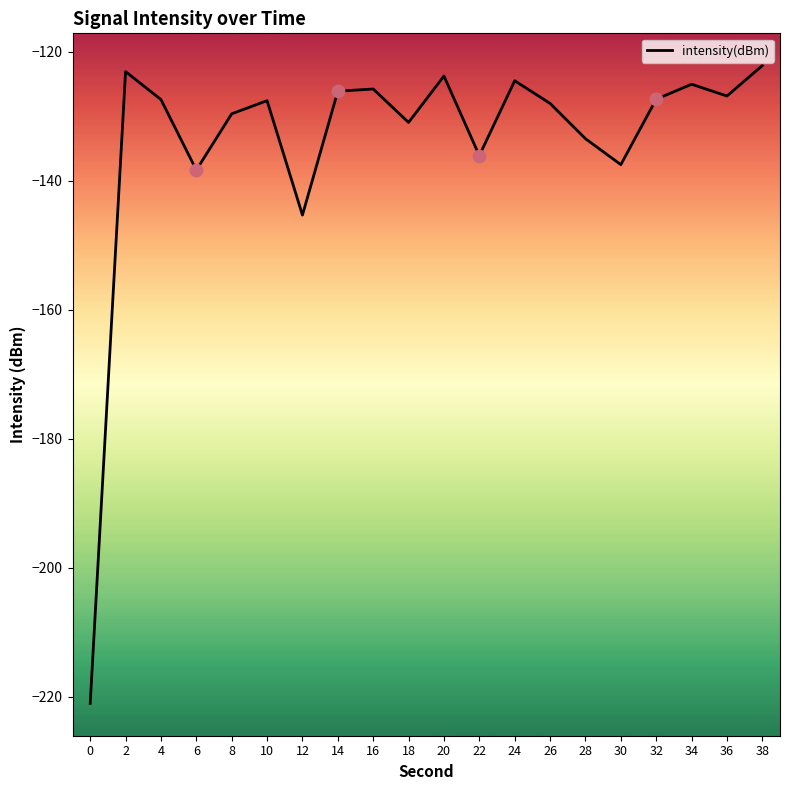

Between 2 and 6, which is larger?

2